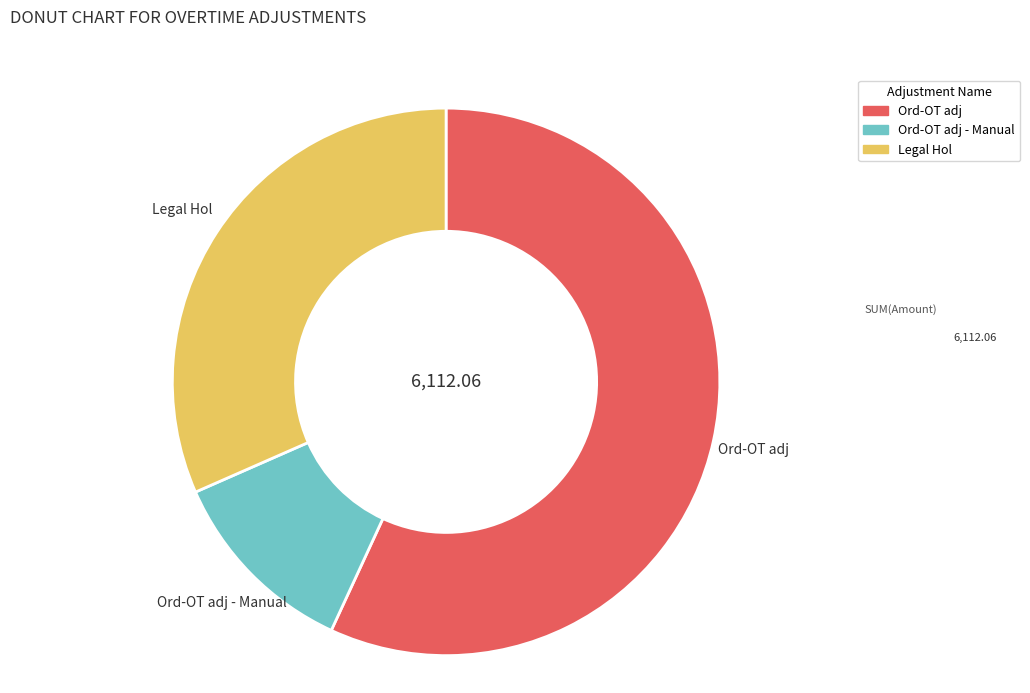

Does any single category account for the majority?

Yes